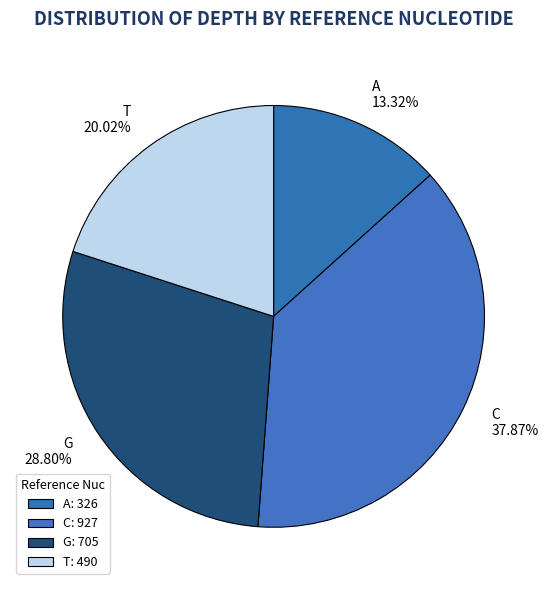

Between G and T, which is larger?

G